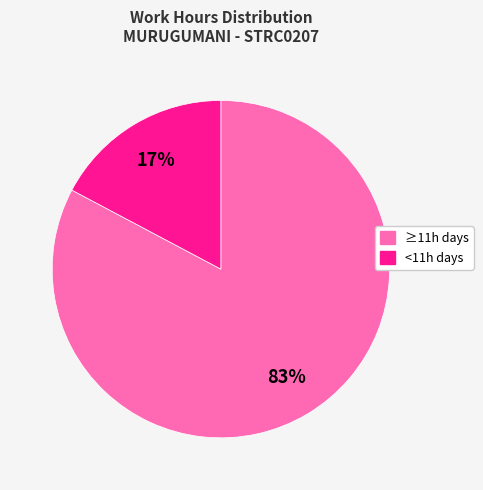

To the nearest percent, what is the difference between the largest and smallest slice percentages?

66%